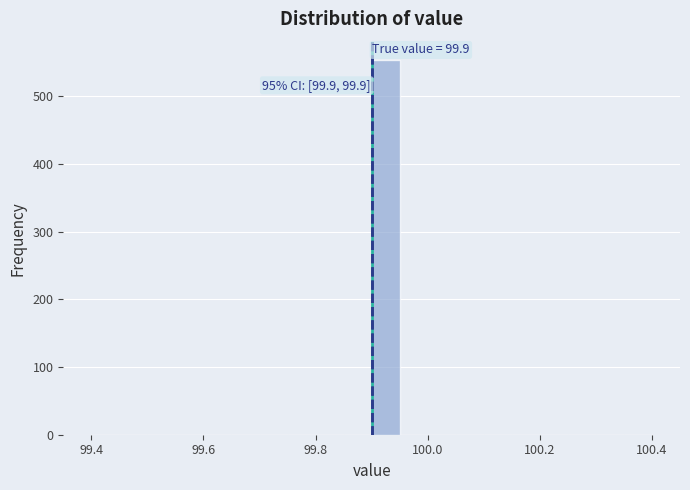

Read against the x-axis, roughly where is the centre of the tallest bar?

99.92